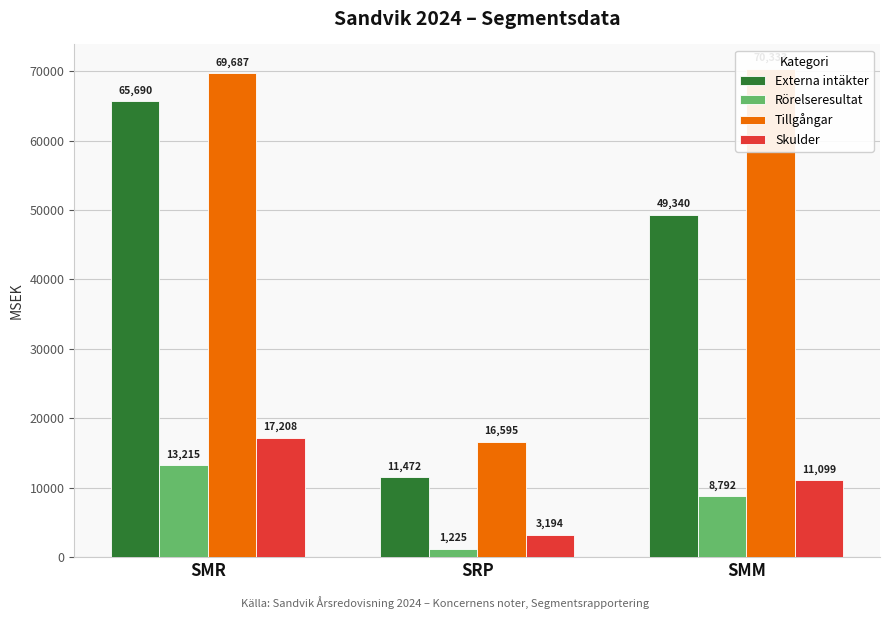

Is it true that Tillgångar equals 6043 at SRP?

False